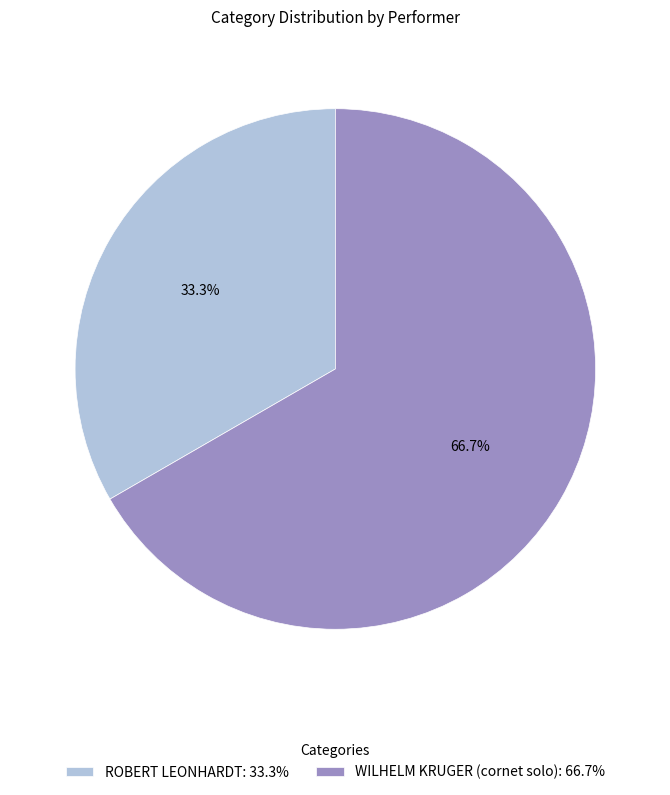

How many slices are in this pie chart?

2